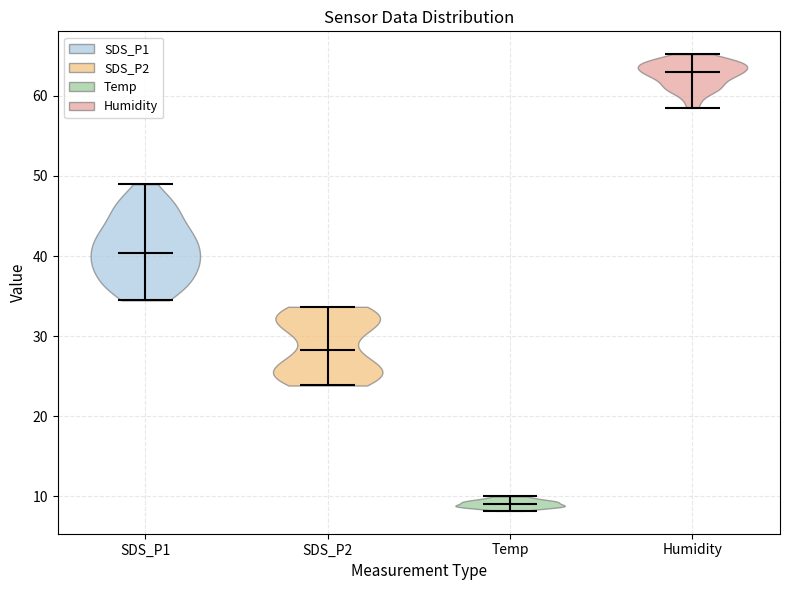

Reading left to right, read every violin against the y-axis: where its median line is, and the lowest and highest points it reaches. The values are not printed on the chart, so give them approximately, as read against the axis.

SDS_P1: median line 40, lowest point 34, highest point 49
SDS_P2: median line 28, lowest point 24, highest point 34
Temp: median line 9, lowest point 8, highest point 10
Humidity: median line 63, lowest point 59, highest point 65